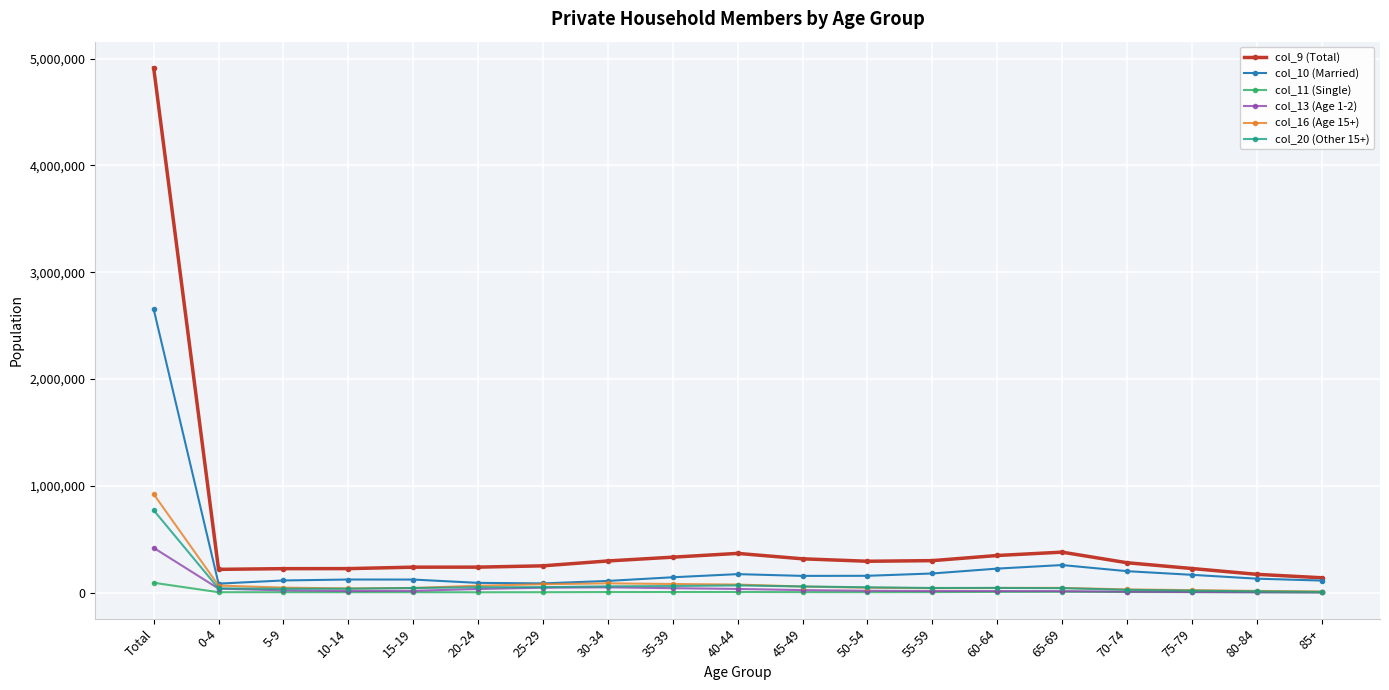

What is the approximate value of col_10 (Married) at 65-69, to the nearest 50?

258800